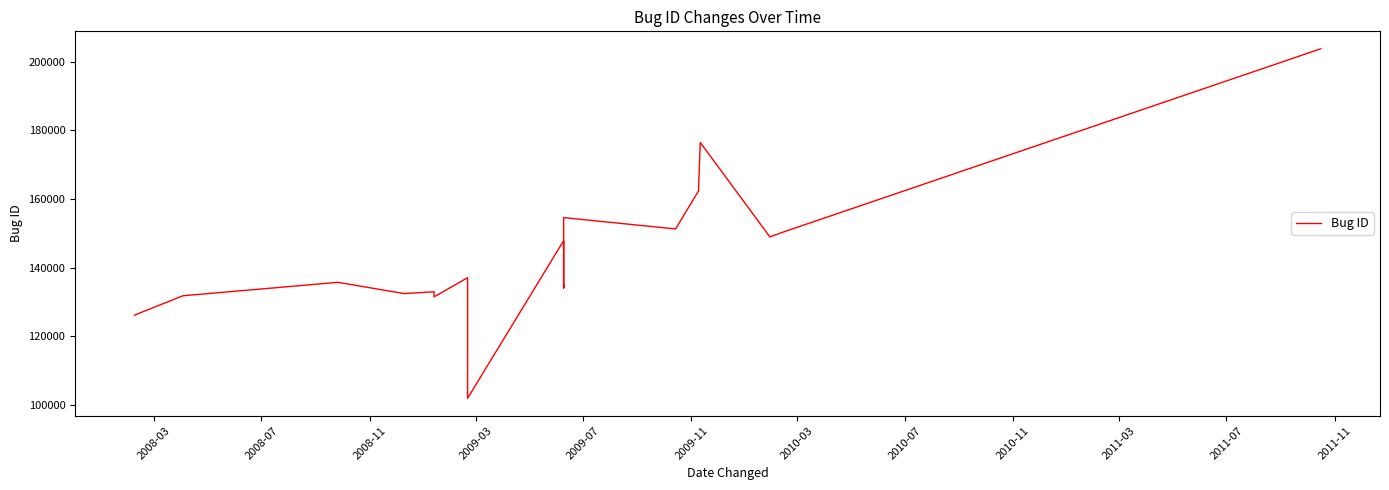

What is the average value?

143047